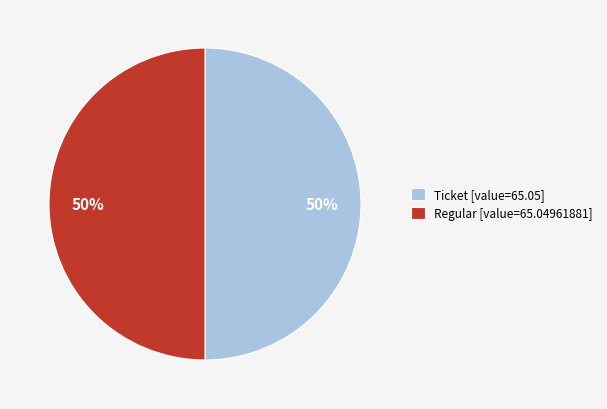

What percentage is the Ticket [value=65.05] slice, to the nearest percent?

50%